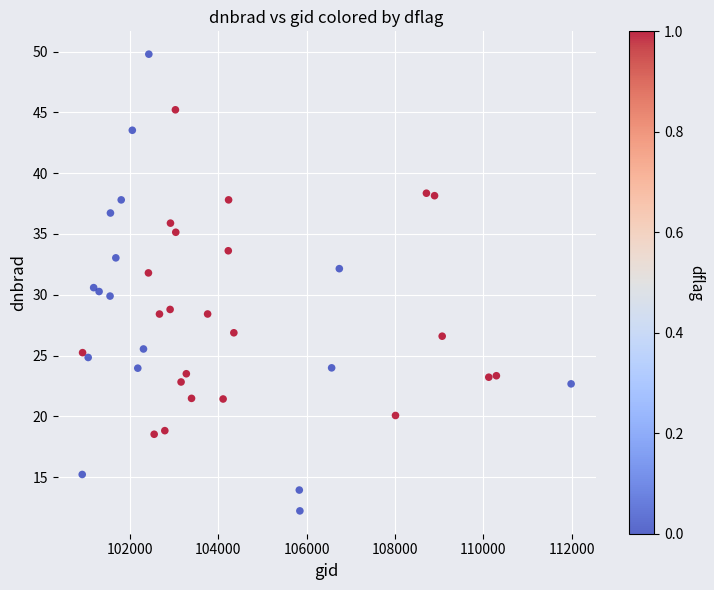

What is the range of Y values (max minus min)?

37.6